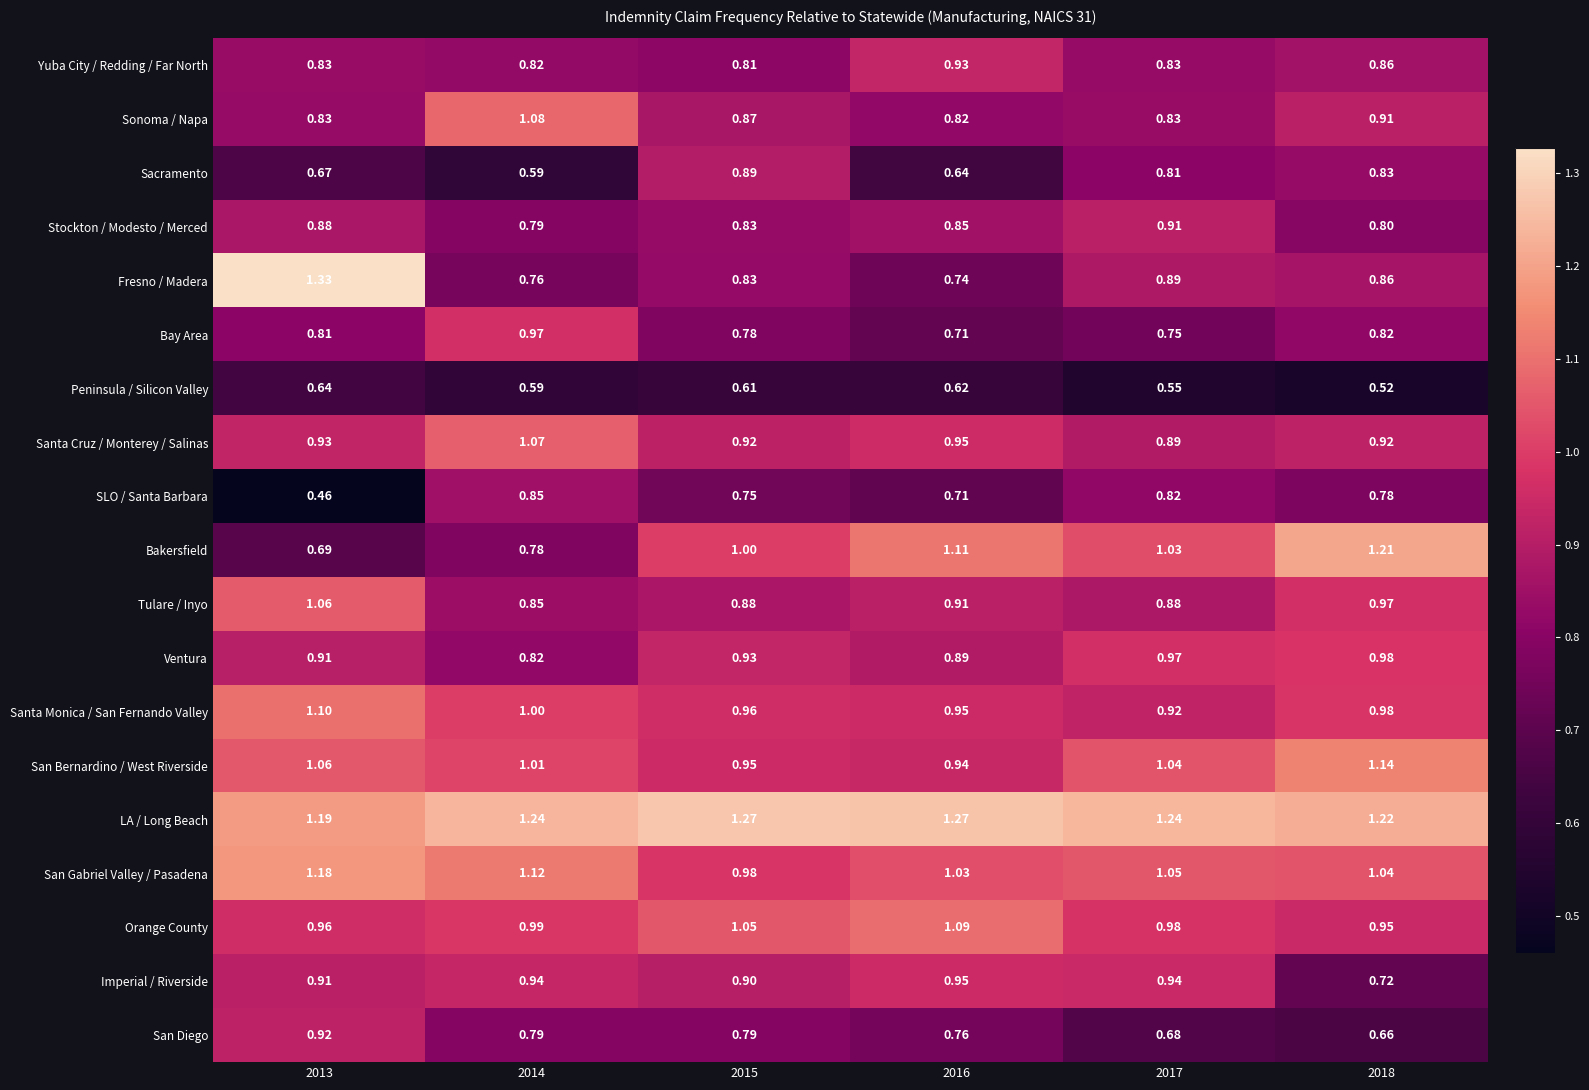

Between 2013 and 2015, which series saw the biggest shift?

Fresno / Madera